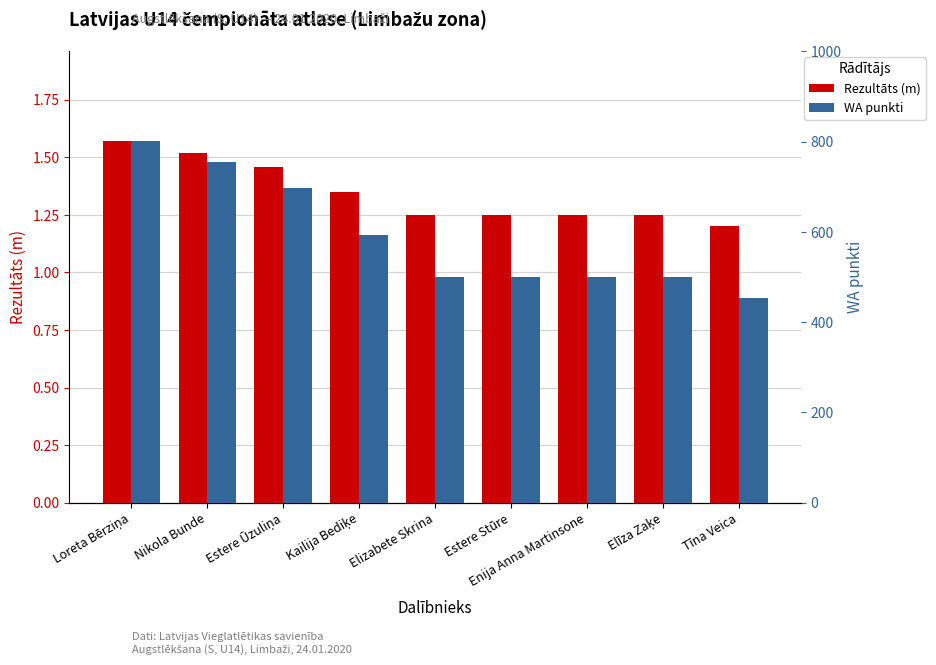

What is the label of the 1st bar from the left?

Loreta Bērziņa